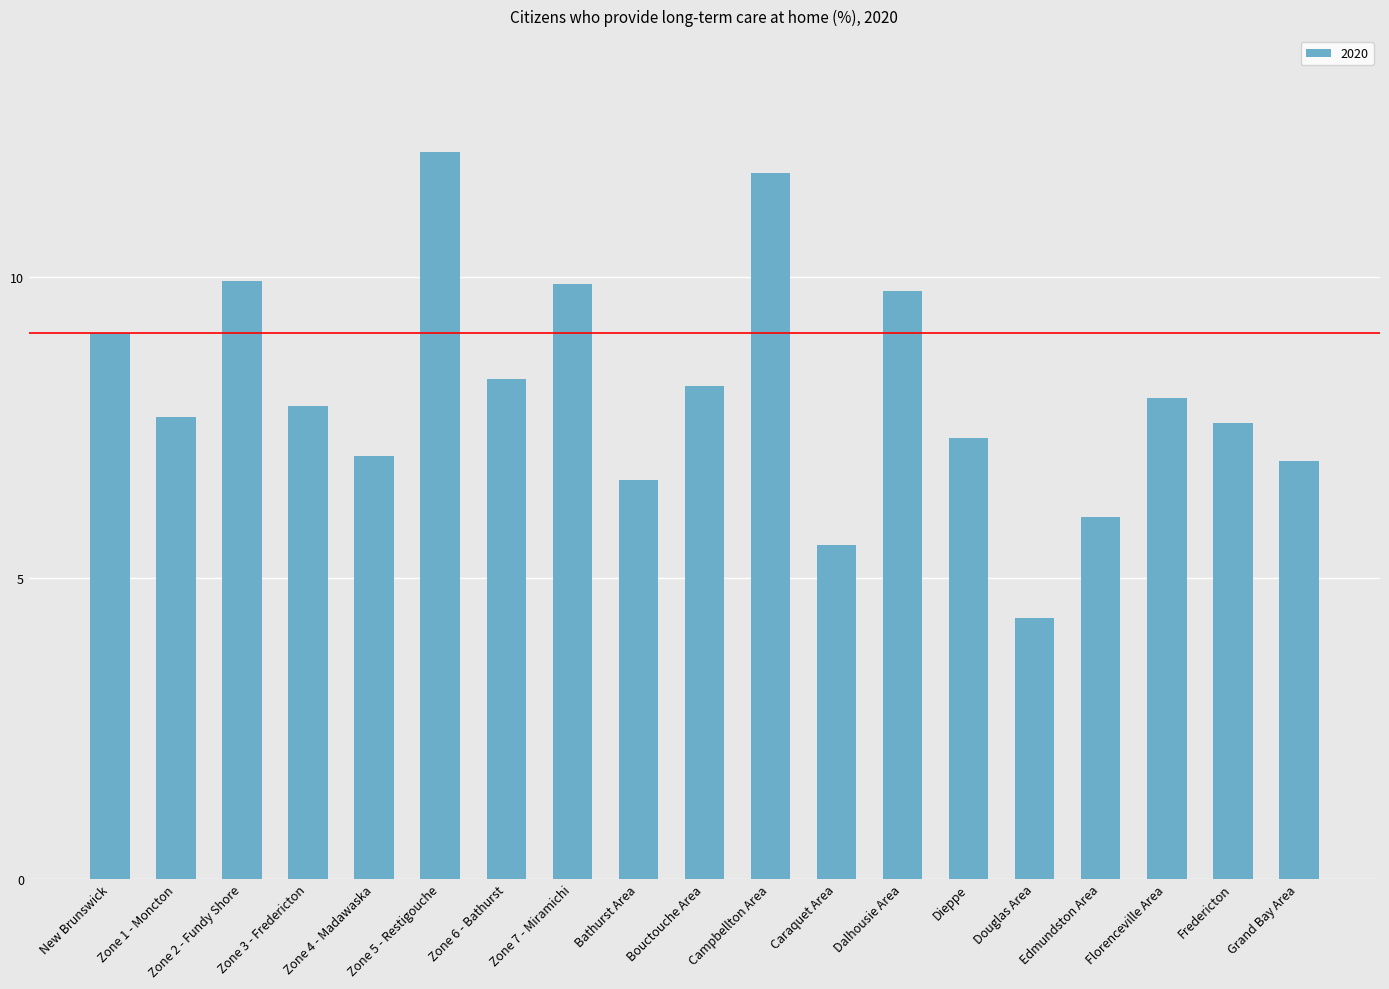

Does the chart contain any negative values?

No